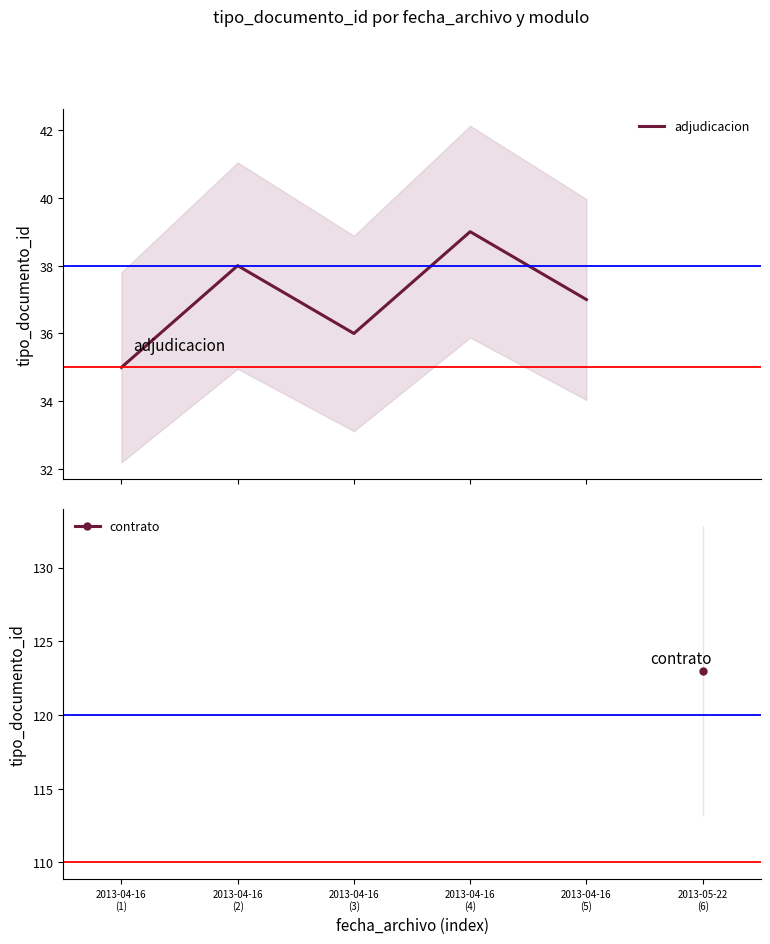

The value at 2013-04-16
(3) is 36. True or false?

True